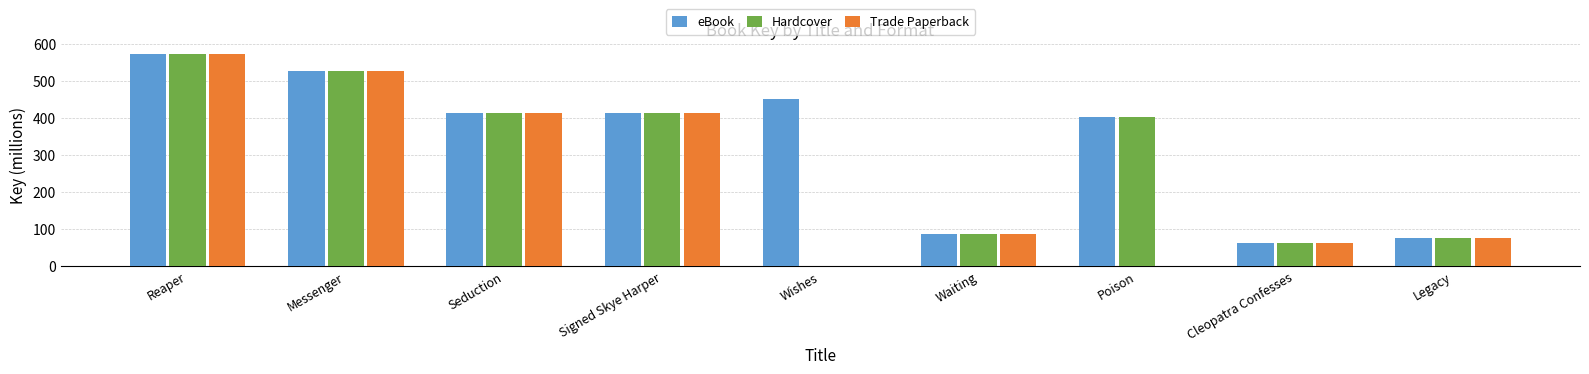

At which label does eBook reach its peak?

Reaper